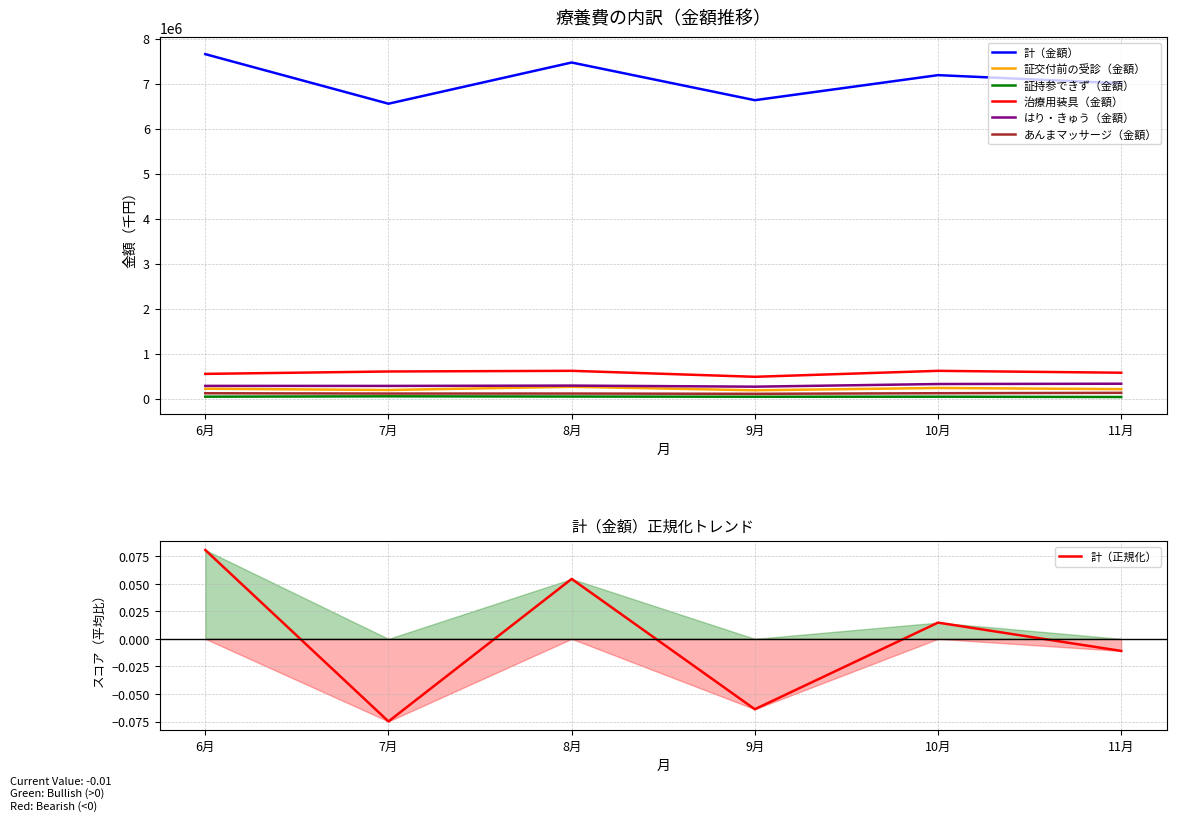

Count the number of data series in this chart.

6